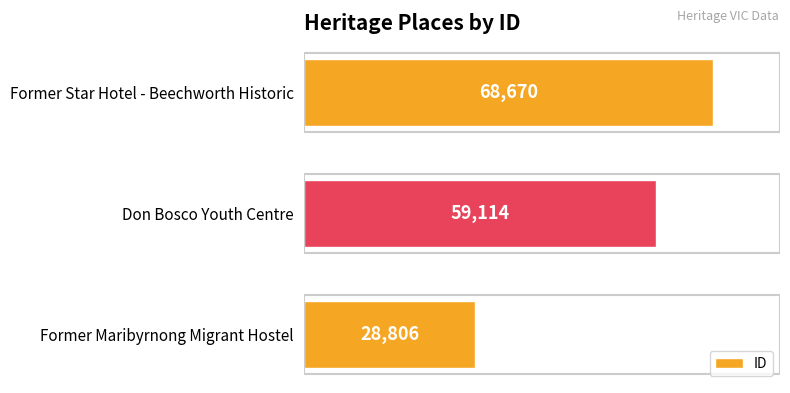

The chart shows a value of 46804 at Former Star Hotel - Beechworth Historic. True or false?

False